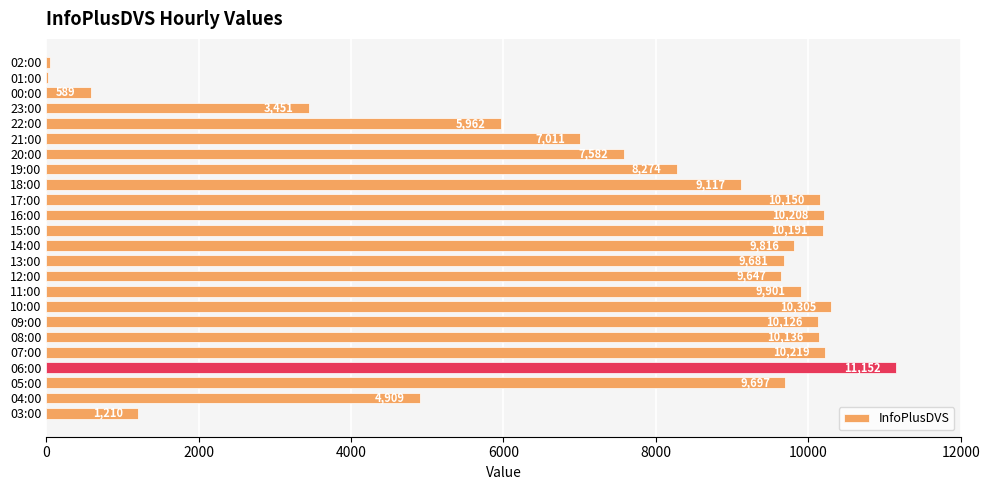

Reading bottom to top, transcribe all the data shown in this chart.

03:00=1210	04:00=4909	05:00=9697	06:00=11152	07:00=10219	08:00=10136	09:00=10126	10:00=10305	11:00=9901	12:00=9647	13:00=9681	14:00=9816	15:00=10191	16:00=10208	17:00=10150	18:00=9117	19:00=8274	20:00=7582	21:00=7011	22:00=5962	23:00=3451	00:00=589	01:00=19	02:00=53